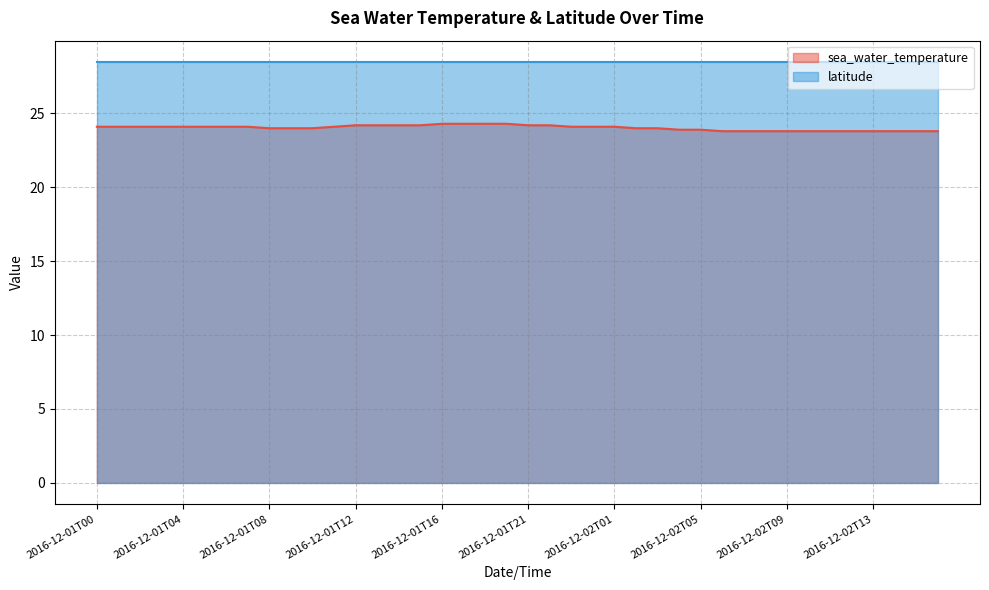

How many lines are shown in the chart?

2